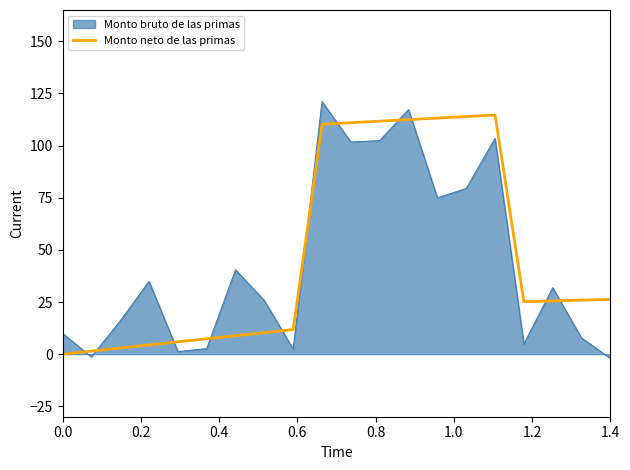

What is the difference between the maximum and minimum values in the Monto neto de las primas series?

114.7